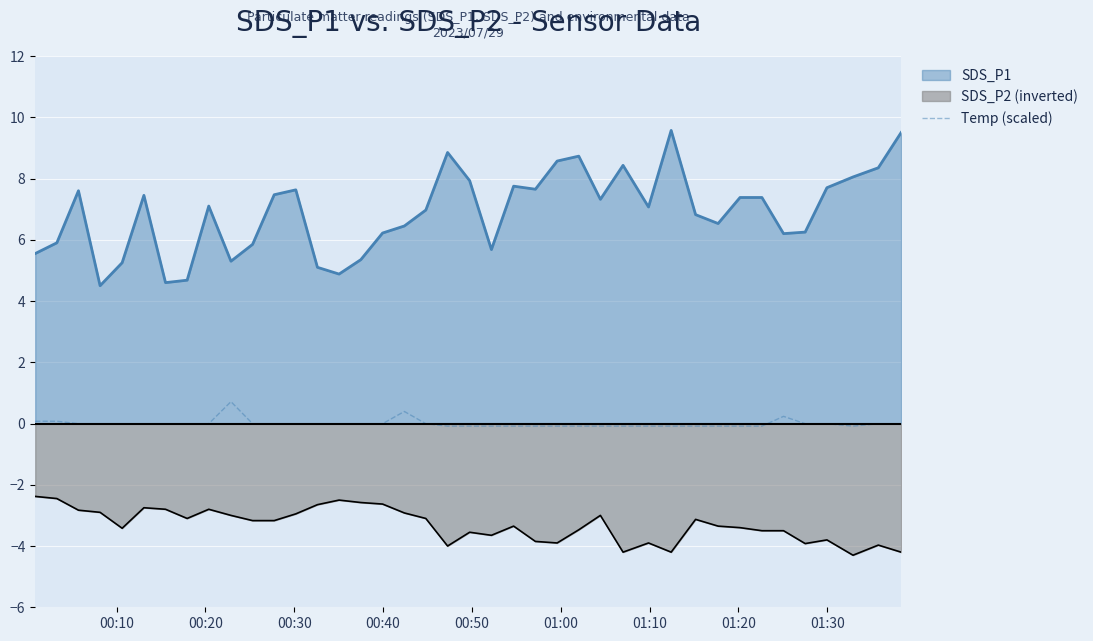

True or false: Temp (scaled) and SDS_P2 (inverted) cross at least once.

False